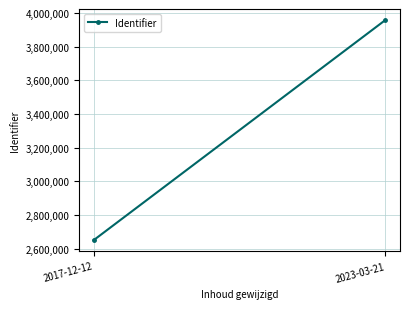

What is the minimum value shown in the chart?

2651232